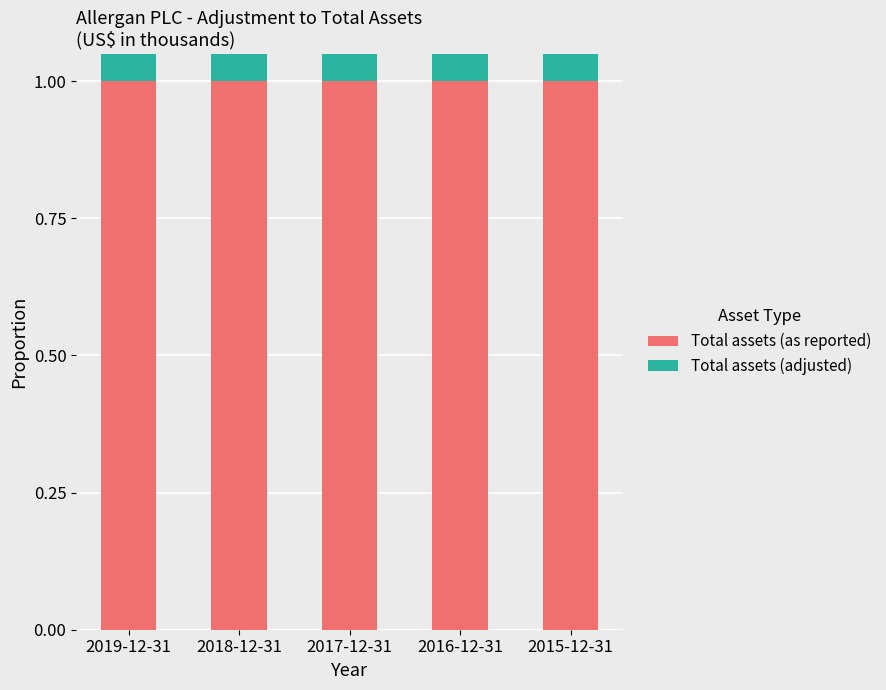

At how many categories does at least one series exceed 0?

5